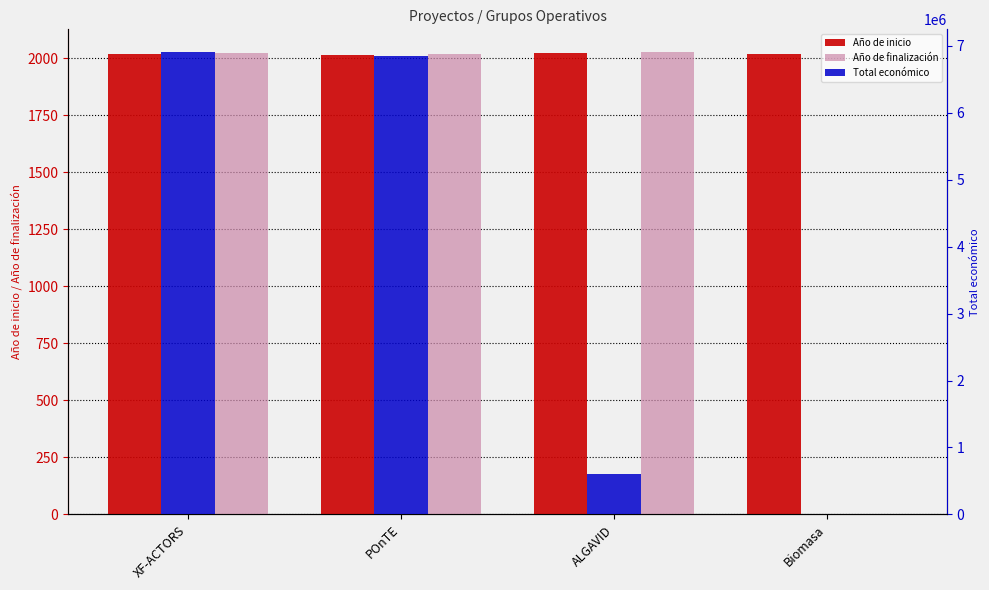

What is the total value across all series at ALGAVID?

603931